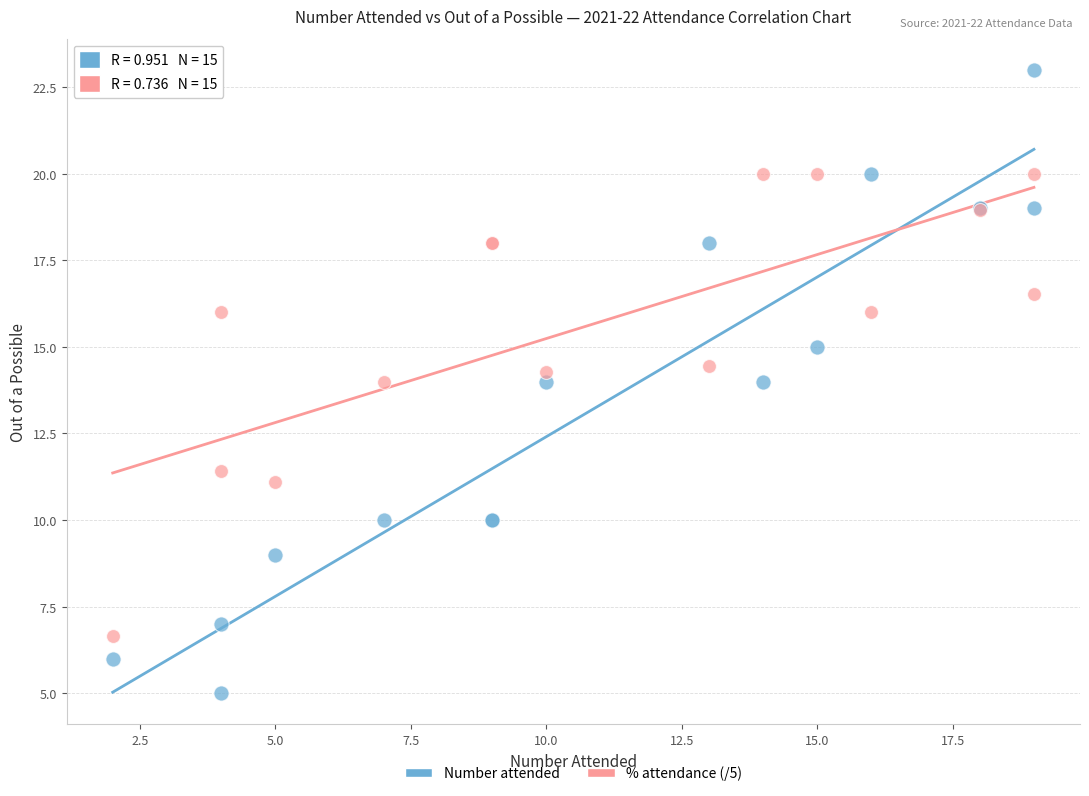

Which series contains the highest Y value?

Number attended